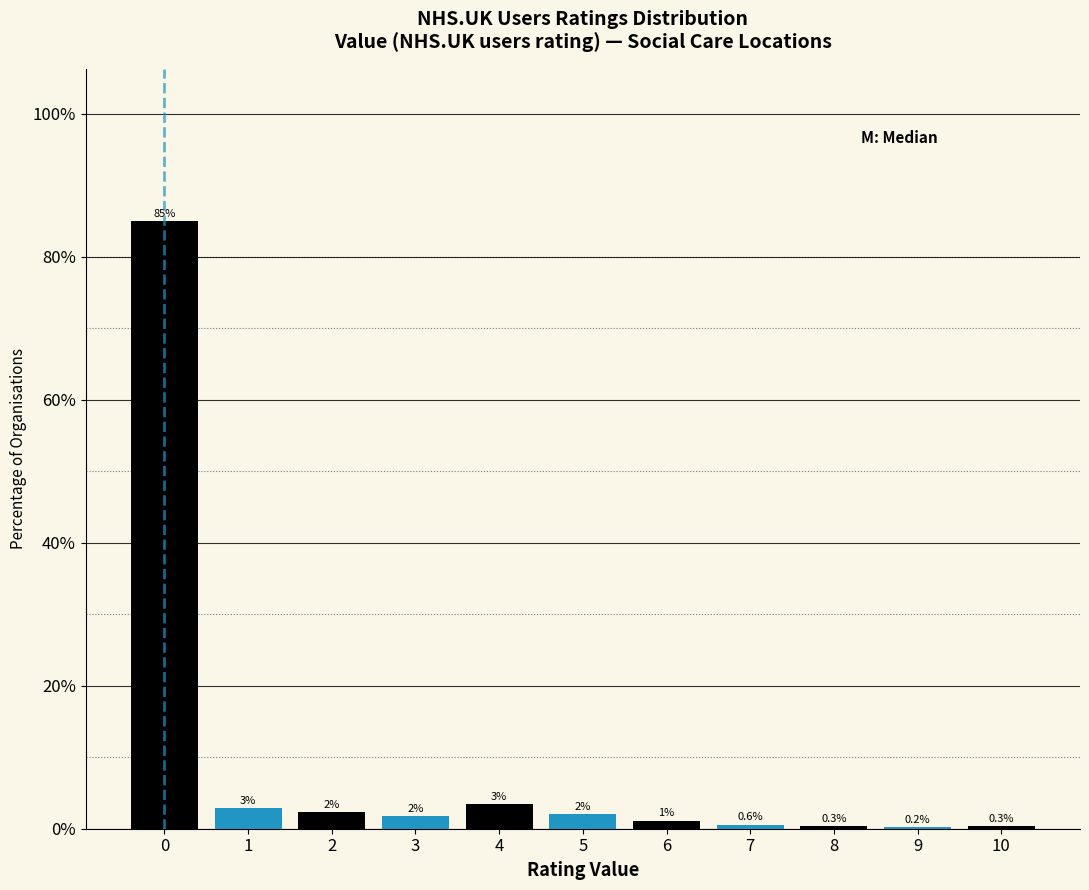

Which range on the x-axis has the tallest bar?

-0.5 to 0.5